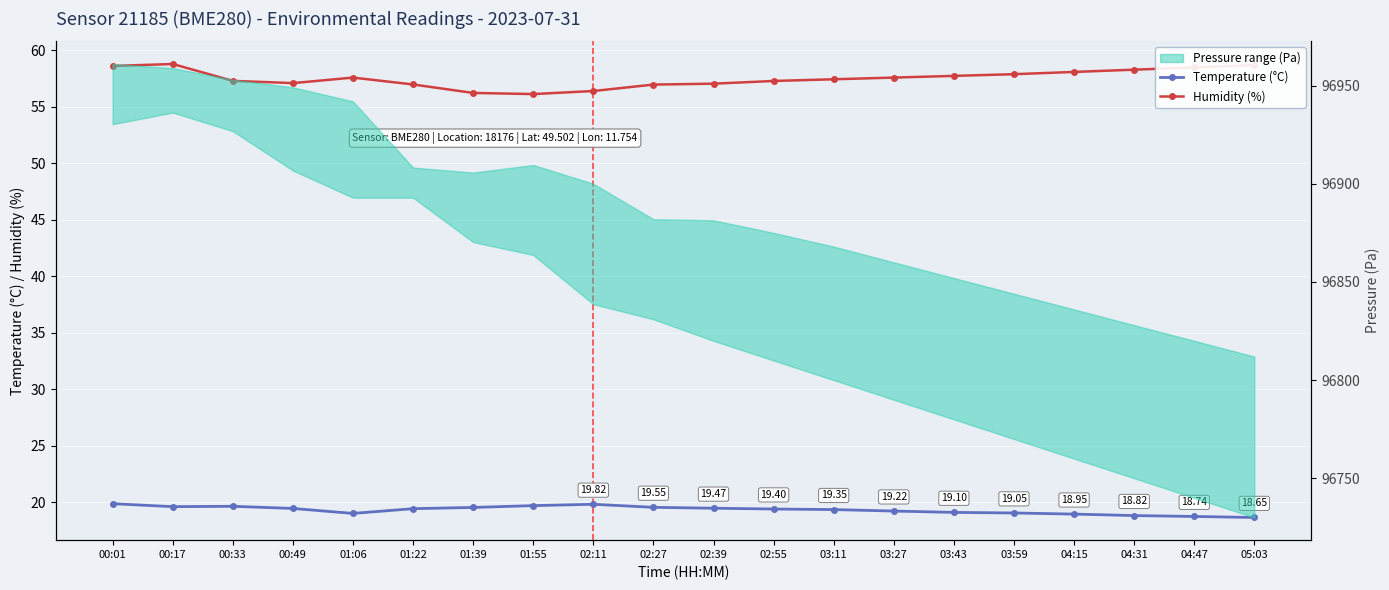

What position from the right is 03:11?

8